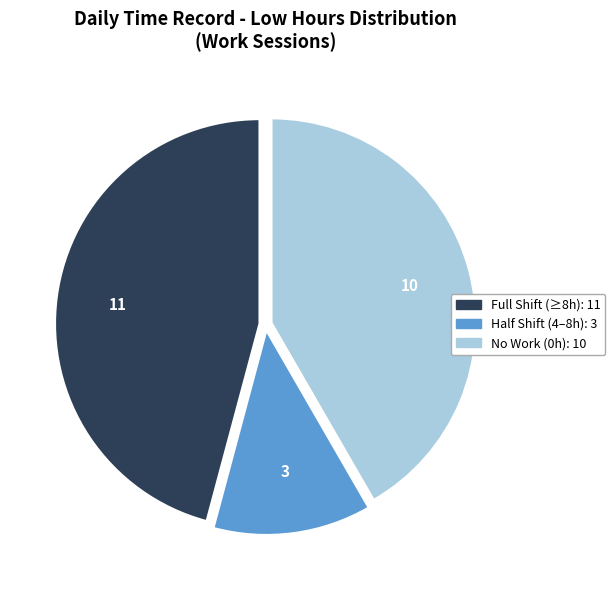

Is there any slice that represents more than half of the pie?

No